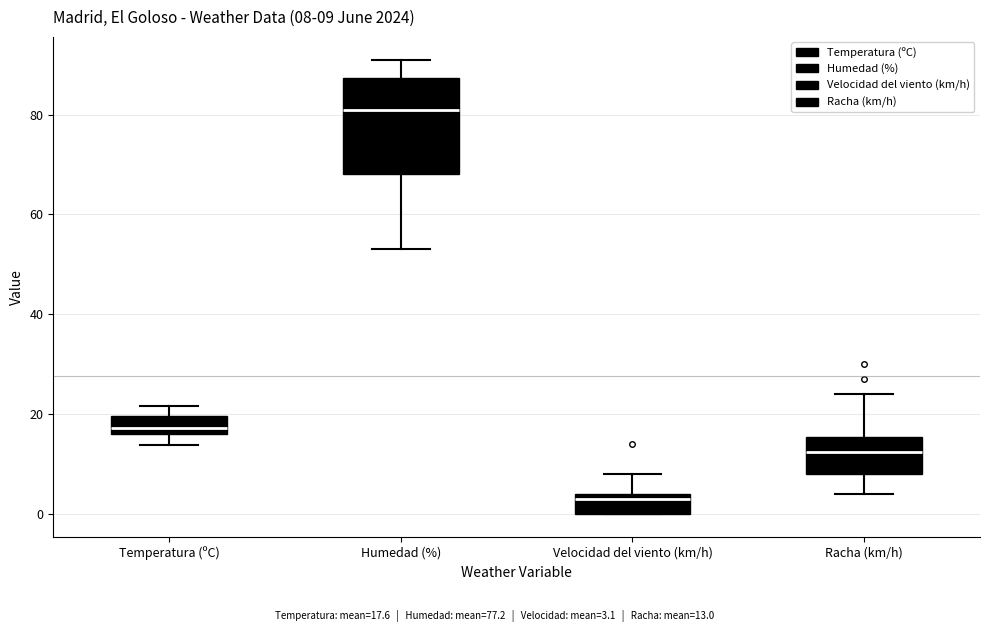

Comparing the boxes themselves (not the whiskers), which one is the tallest?

Humedad (%)